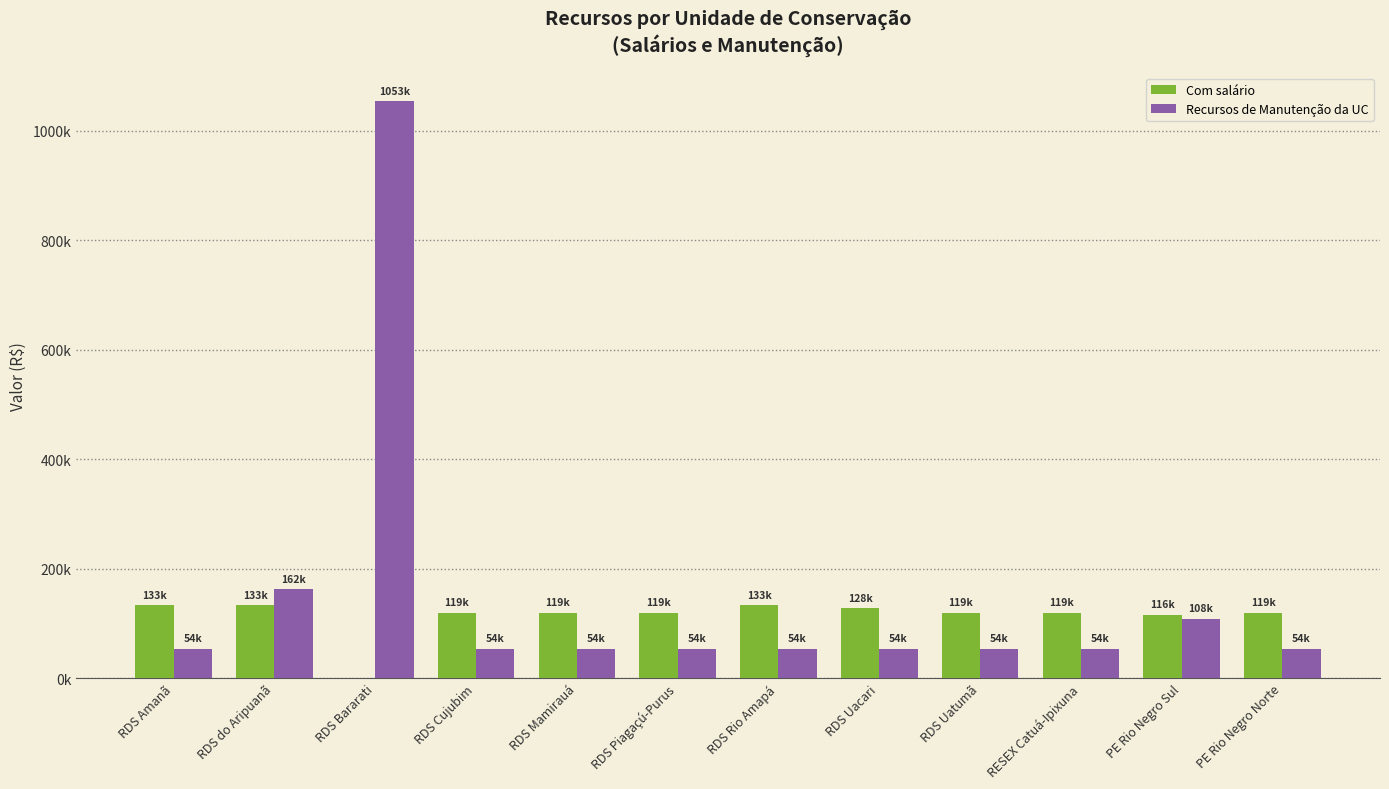

At which category is the sum across all series the highest?

RDS Bararati